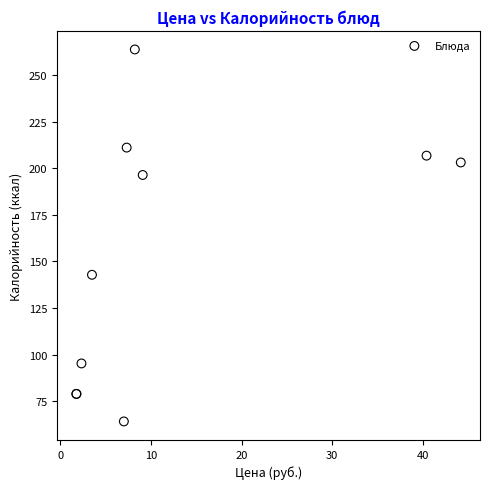

What Y value in the scatter plot is closest to 163?

142.8